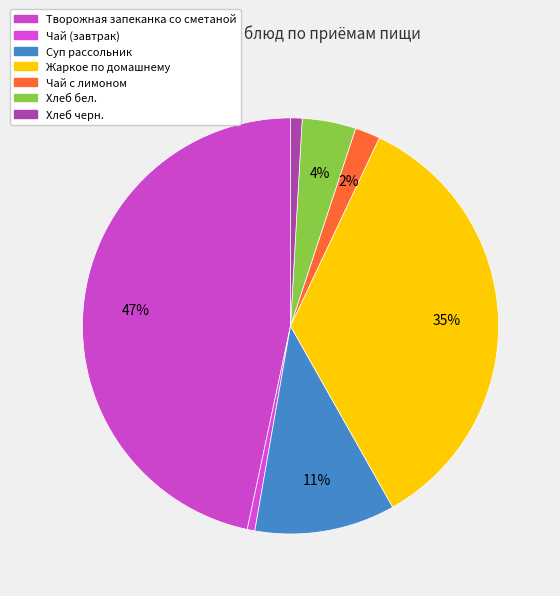

Does any single category account for the majority?

No